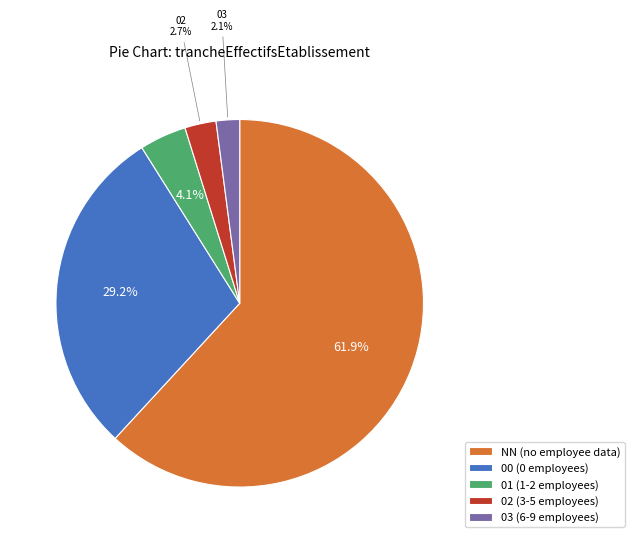

What percentage is the 03 slice, to the nearest percent?

2%